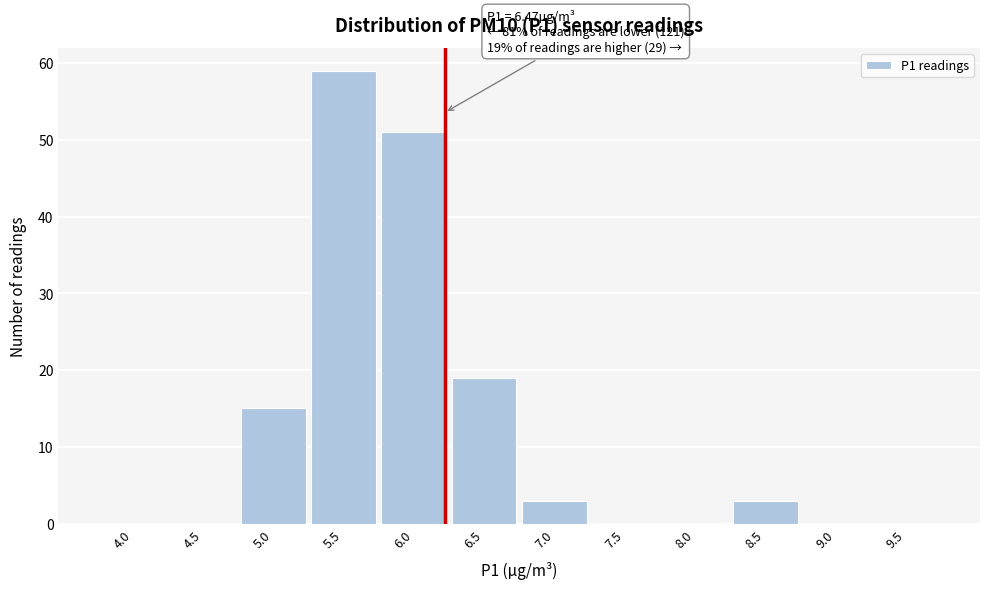

Reading right to left, transcribe all the data shown in this chart.

9.5=0	9.0=0	8.5=3	8.0=0	7.5=0	7.0=3	6.5=19	6.0=51	5.5=59	5.0=15	4.5=0	4.0=0